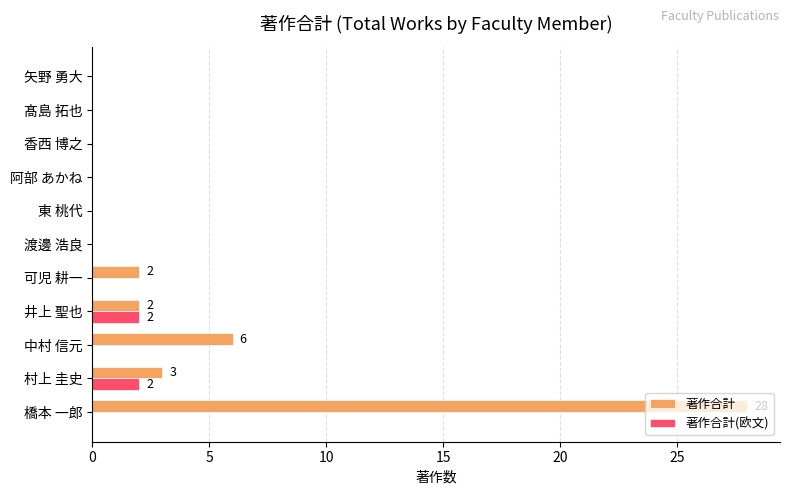

Which series has the largest total across all categories?

著作合計